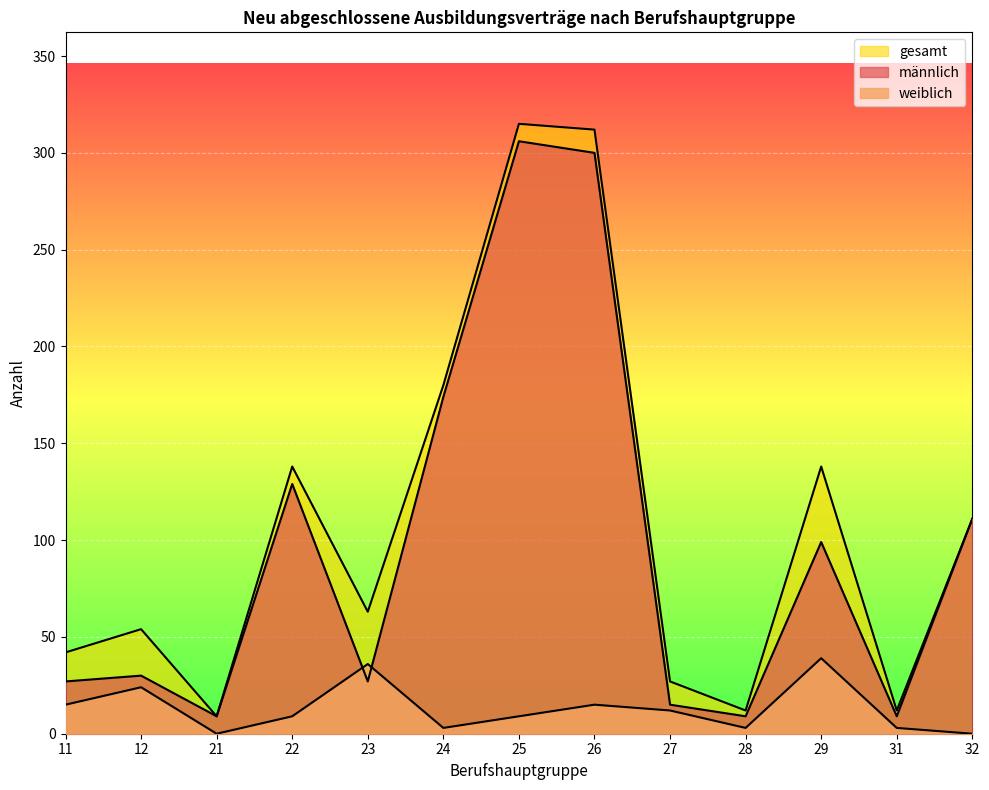

What is the sum of all weiblich values?

168